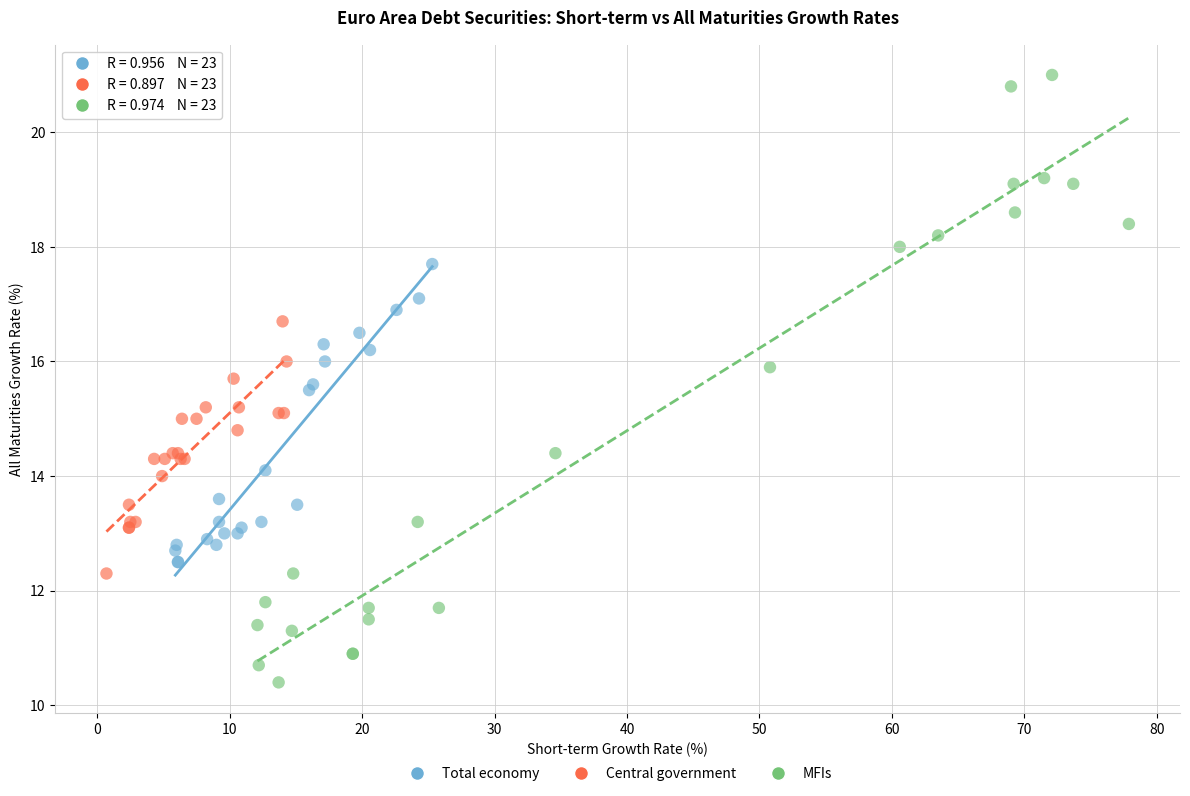

Which series reaches the minimum Y coordinate?

MFIs